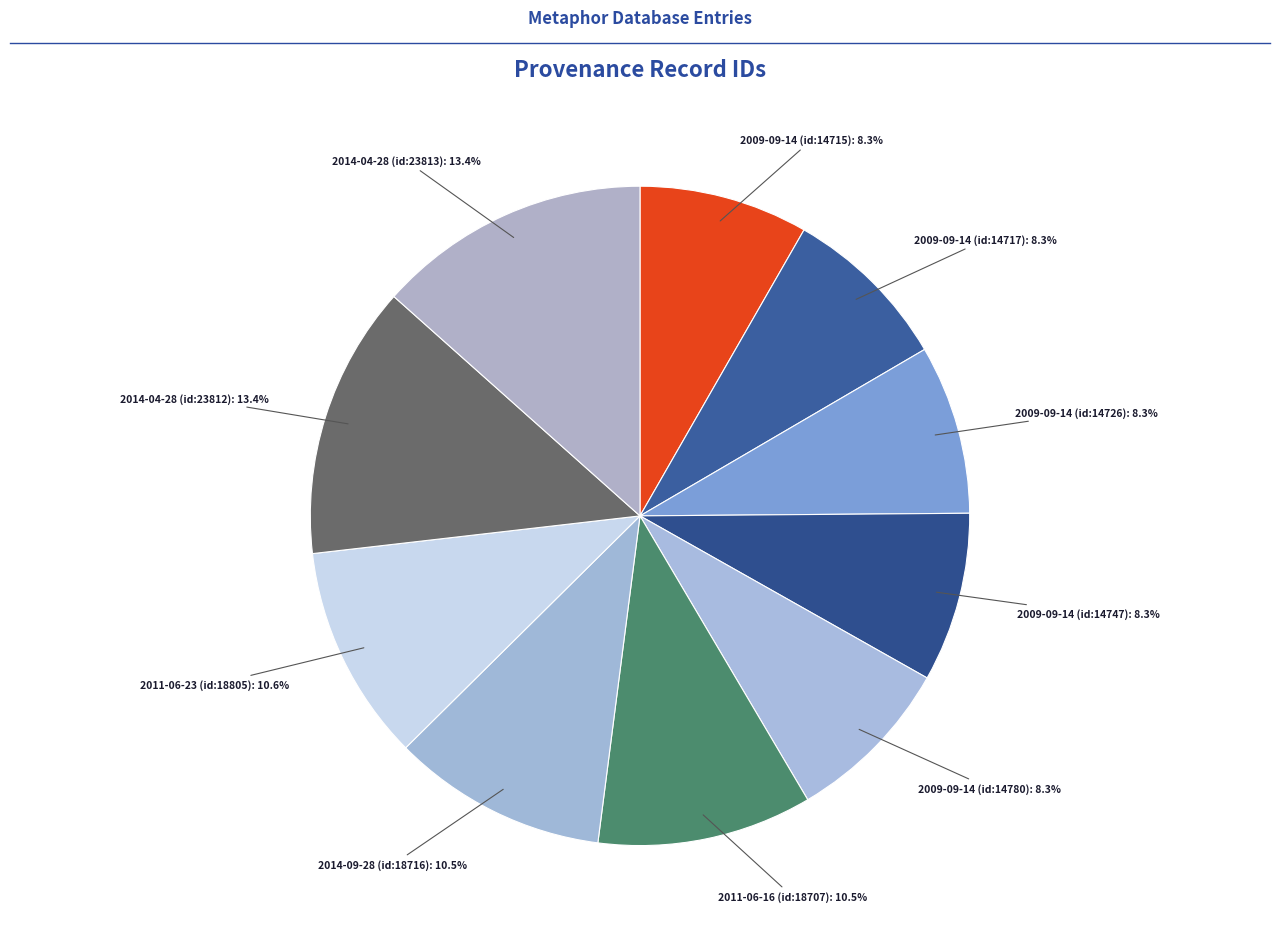

Which category has the biggest portion of the pie?

2014-04-28 (id:23813)